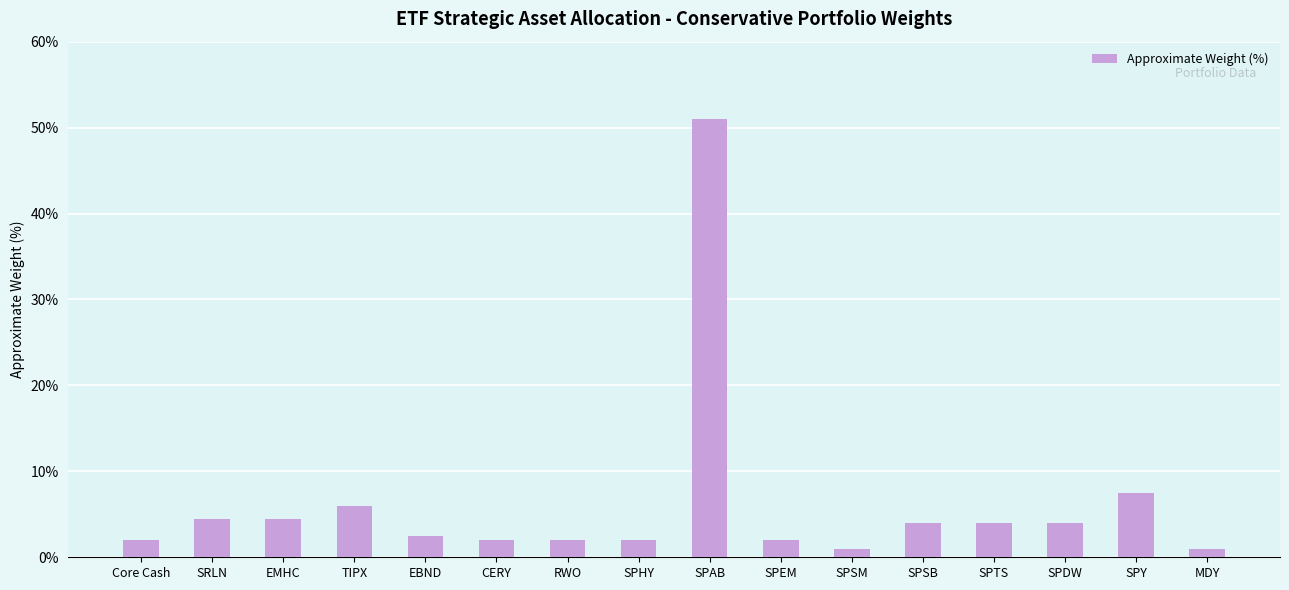

Reading left to right, what are all the values shown in this chart?

Core Cash=2.0	SRLN=4.5	EMHC=4.5	TIPX=6.0	EBND=2.5	CERY=2.0	RWO=2.0	SPHY=2.0	SPAB=51.0	SPEM=2.0	SPSM=1.0	SPSB=4.0	SPTS=4.0	SPDW=4.0	SPY=7.5	MDY=1.0